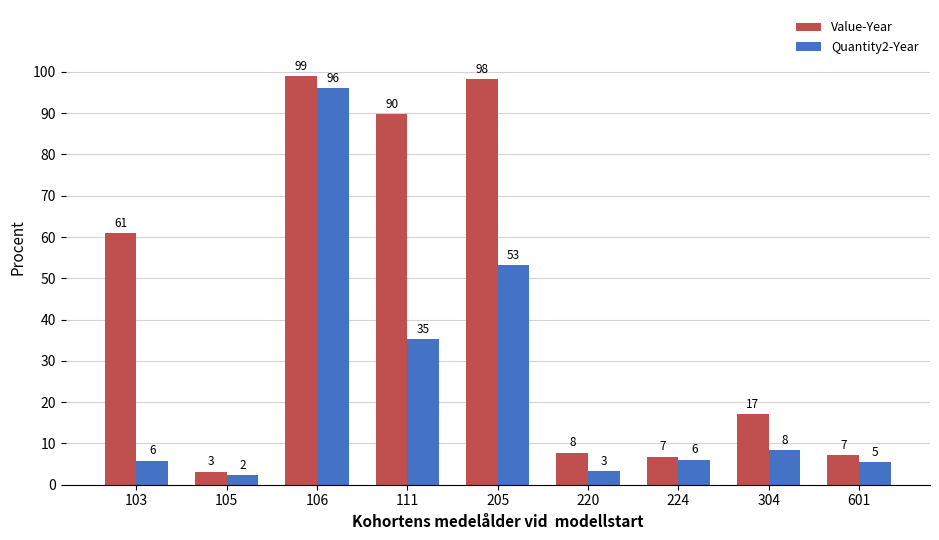

Reading right to left, list all the values displayed in this chart.

Value-Year: 601=7.2	304=17.0	224=6.8	220=7.8	205=98.2	111=89.7	106=99.0	105=3.1	103=60.9
Quantity2-Year: 601=5.4	304=8.5	224=6.1	220=3.3	205=53.1	111=35.2	106=96.0	105=2.3	103=5.8